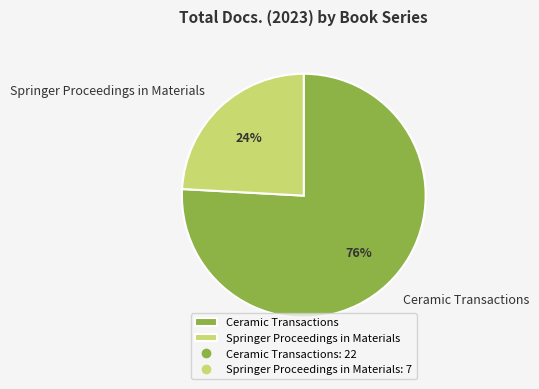

To the nearest percent, what percentage of the pie is Springer Proceedings in Materials?

24%